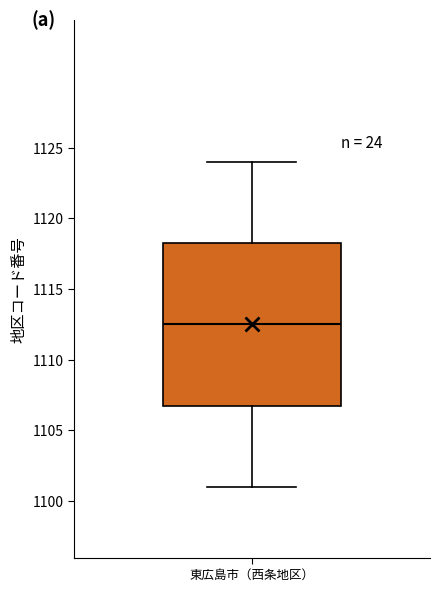

Transcribe this box plot: give where the median line is, the range the box spans, and where the two whiskers end, as read against the y-axis. The values are not printed on the chart, so give them approximately, as read against the axis.

median 1112.5, box 1107.0 to 1118.5, whiskers 1101.0 to 1124.0